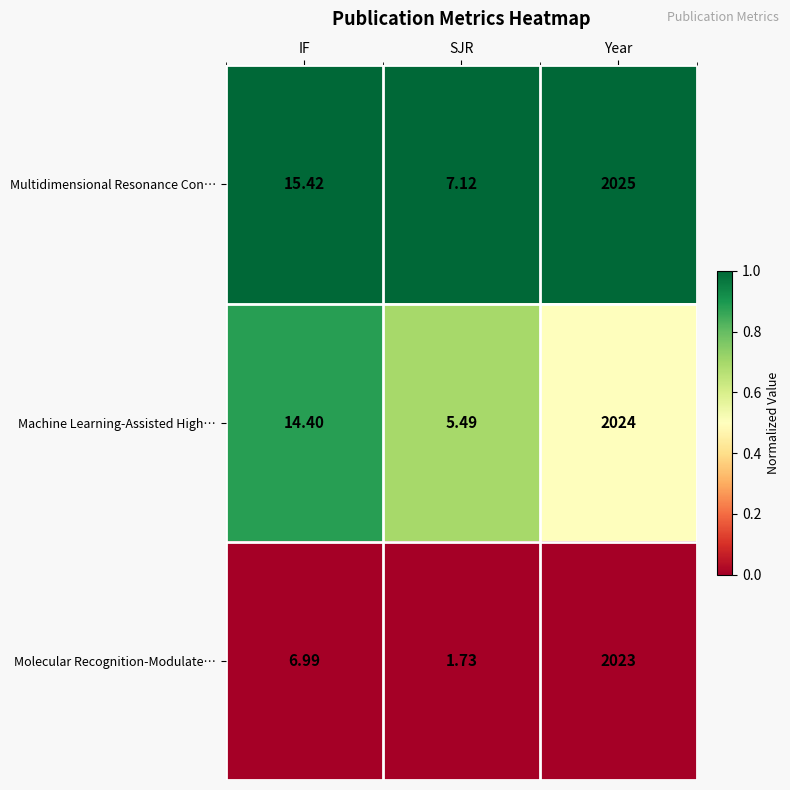

Where is Molecular Recognition-Modulate… nearest to the value 1012?

IF